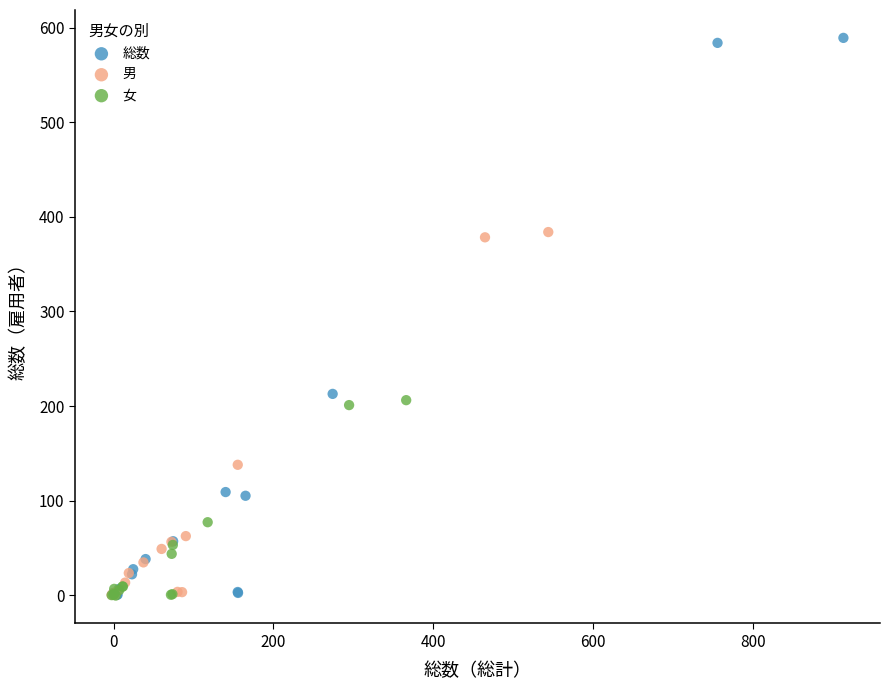

Which series contains the highest Y value?

総数